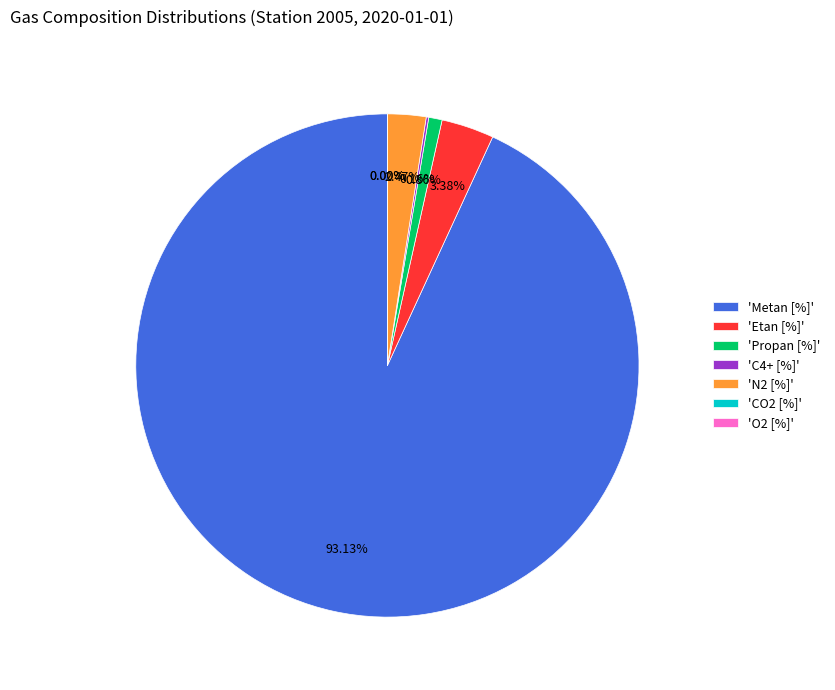

Is it true that 11 is 1% of the pie?

False